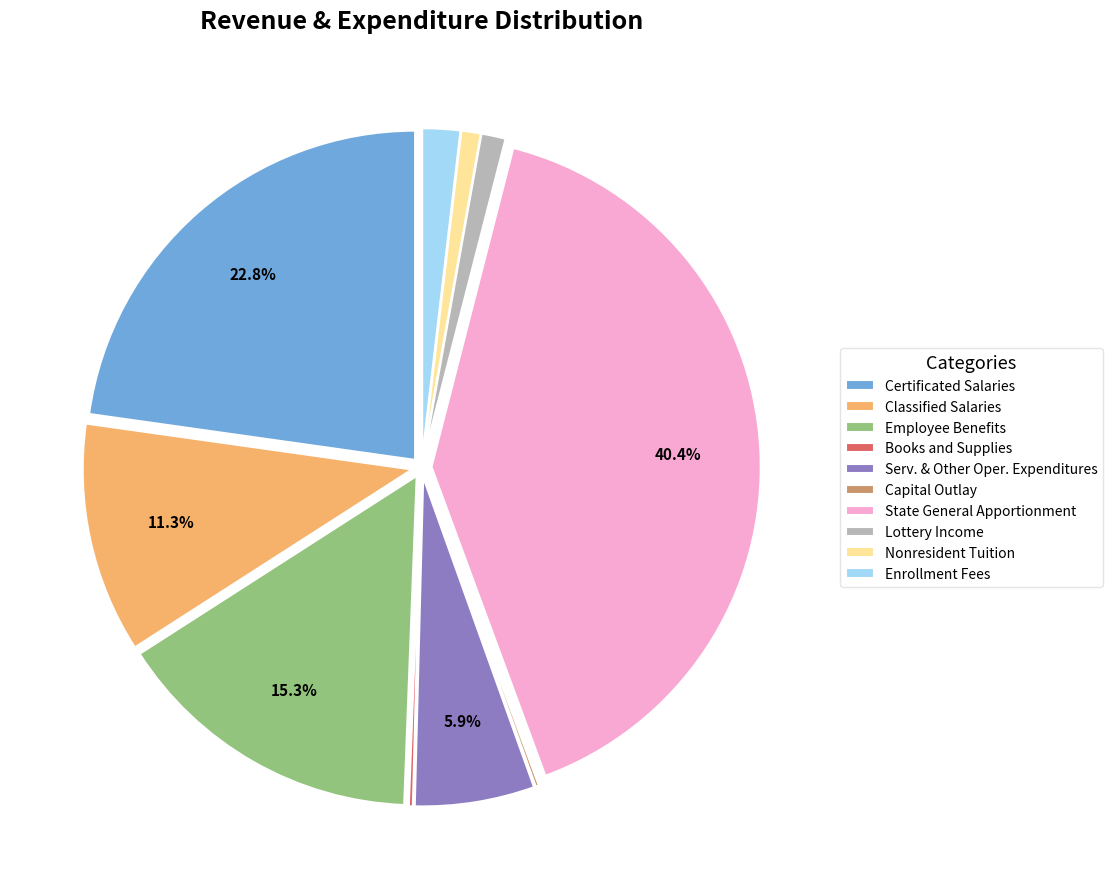

Does any single category account for the majority?

No